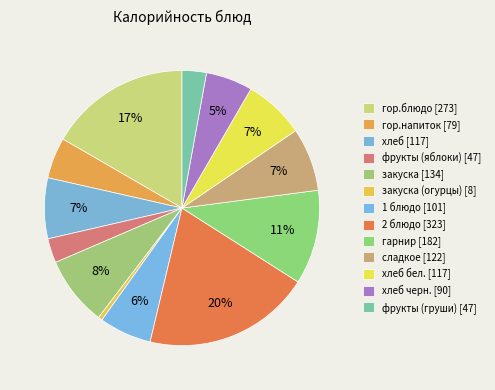

Count the number of slices in the pie.

13